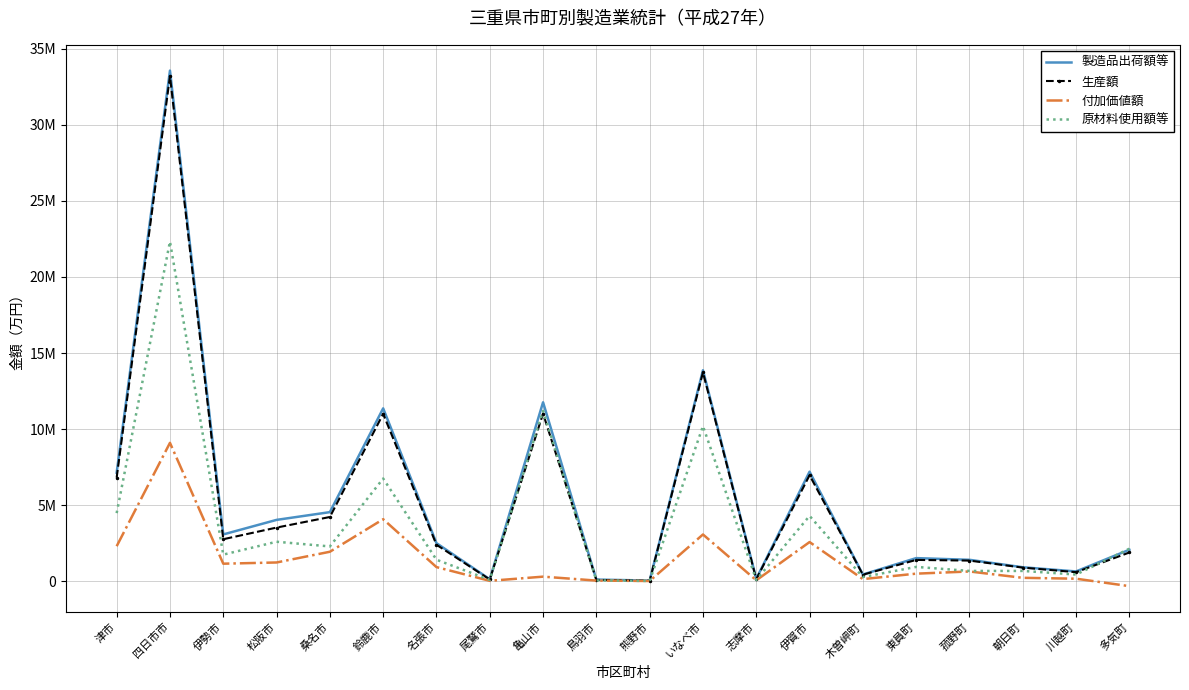

What are all the series names shown in the legend?

製造品出荷額等, 生産額, 付加価値額, 原材料使用額等